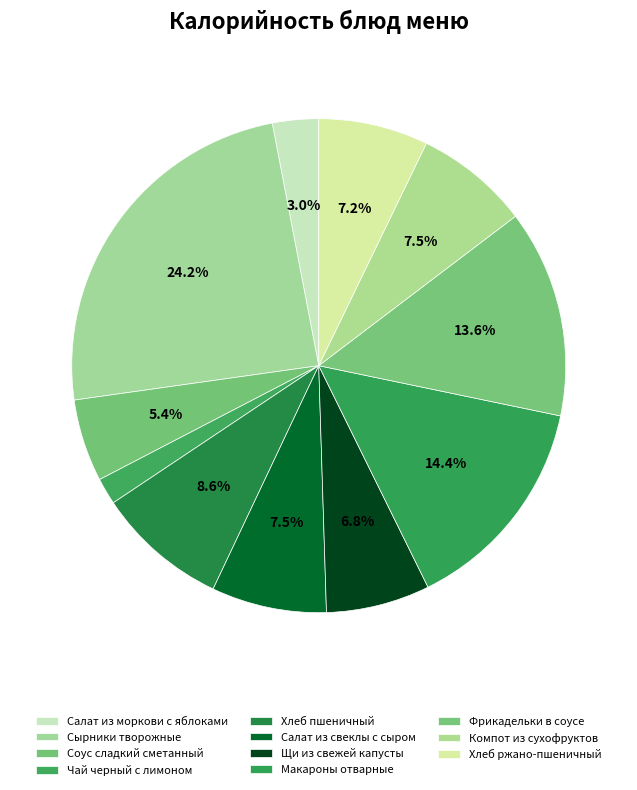

The Компот из сухофруктов slice represents 7% of the pie. True or false?

True